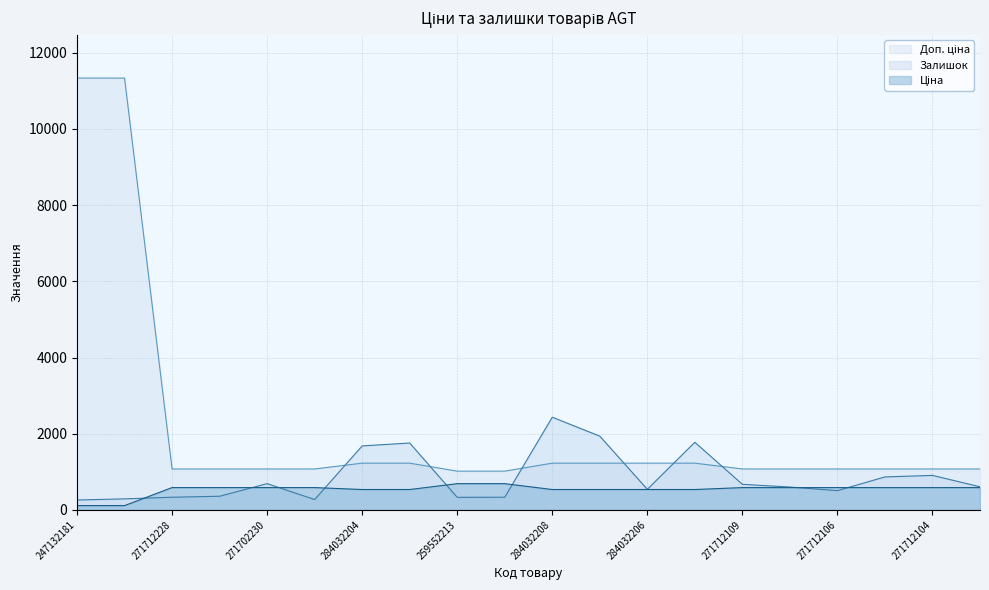

What is the difference between the Ціна values at 271702230 and 284032208?

50.6